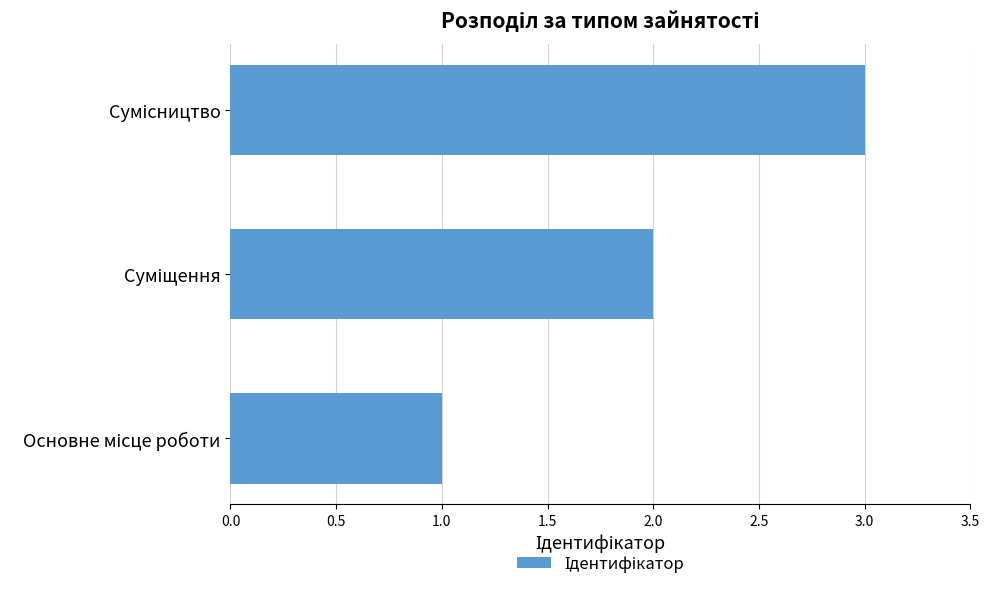

What is the maximum value shown in the chart?

3